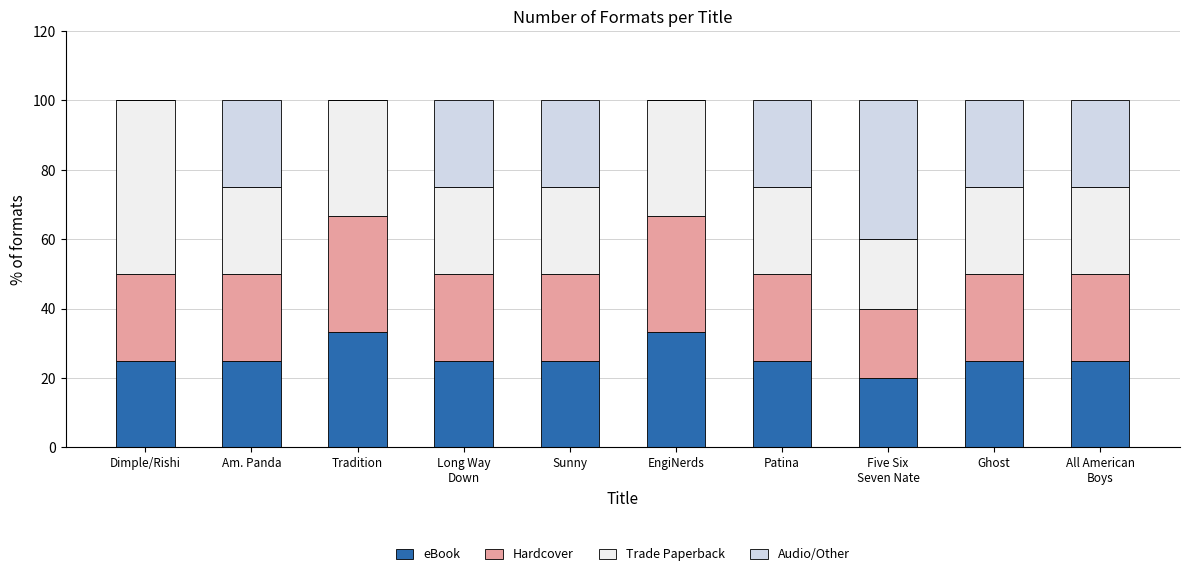

The value of eBook at Patina is 25.0. True or false?

True